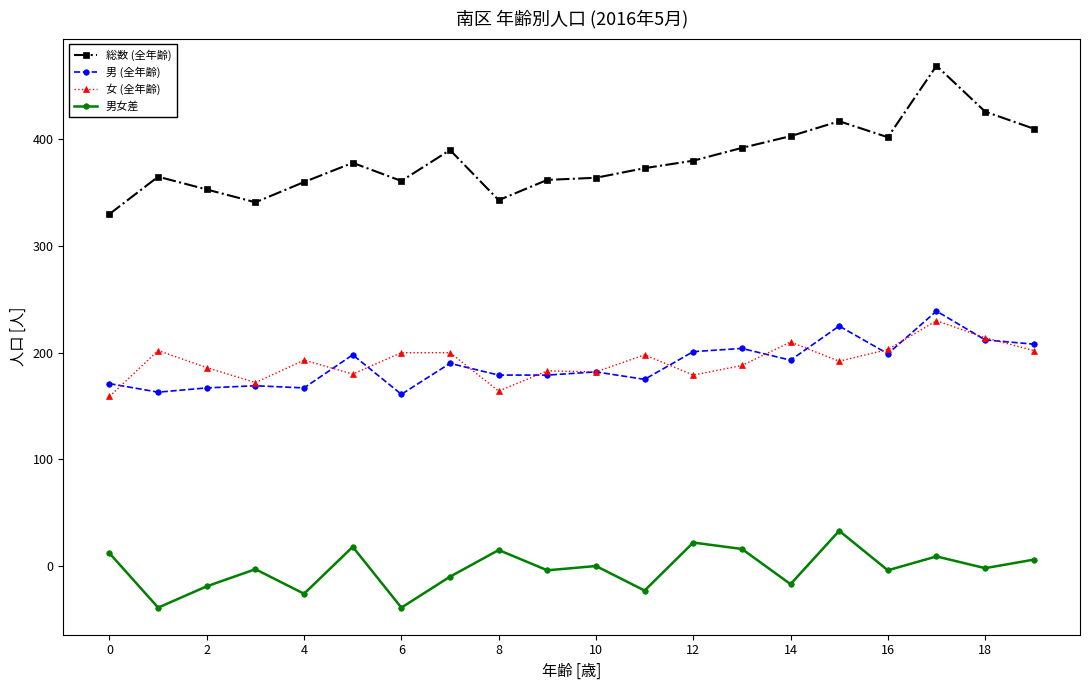

What is the value of the 男女差 point at the 5th from the left?

-26